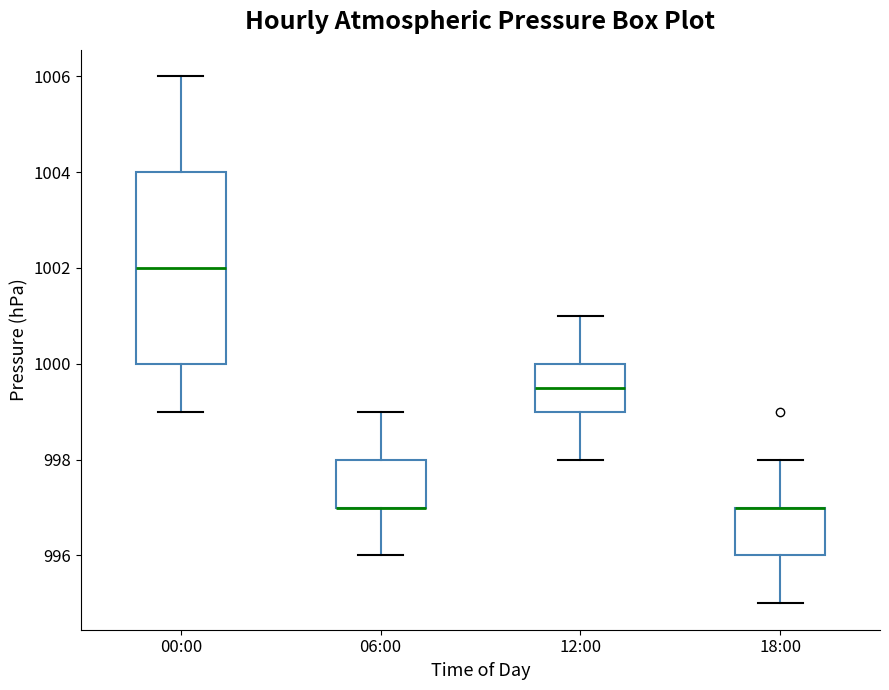

Reading left to right, read every box against the y-axis: the position of its median line, the range the box covers, and the ends of its whiskers. The values are not printed on the chart, so give them approximately, as read against the axis.

00:00: median 1002.0, box 1000.0 to 1004.0, whiskers 999.0 to 1006.0
06:00: median 997.0 (drawn on the box's lower edge), box 997.0 to 998.0, whiskers 996.0 to 999.0
12:00: median 999.6, box 999.0 to 1000.0, whiskers 998.0 to 1001.0
18:00: median 997.0 (drawn on the box's upper edge), box 996.0 to 997.0, whiskers 995.0 to 998.0